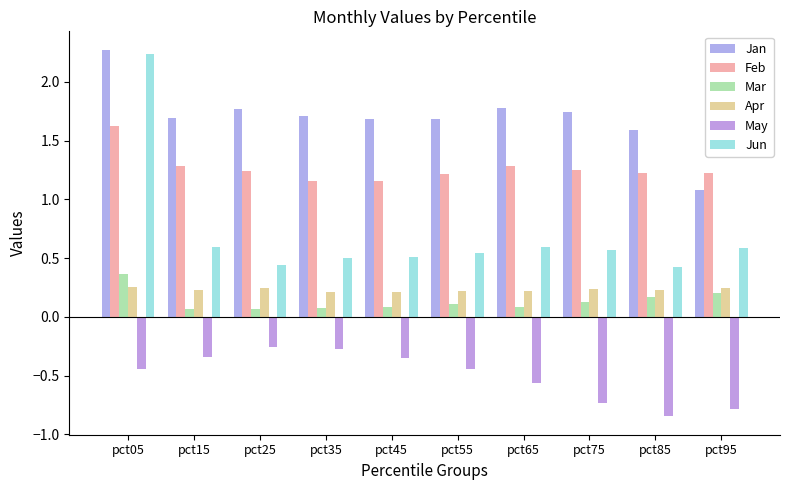

What is the value of the Feb bar at the 2nd from the left?

1.3